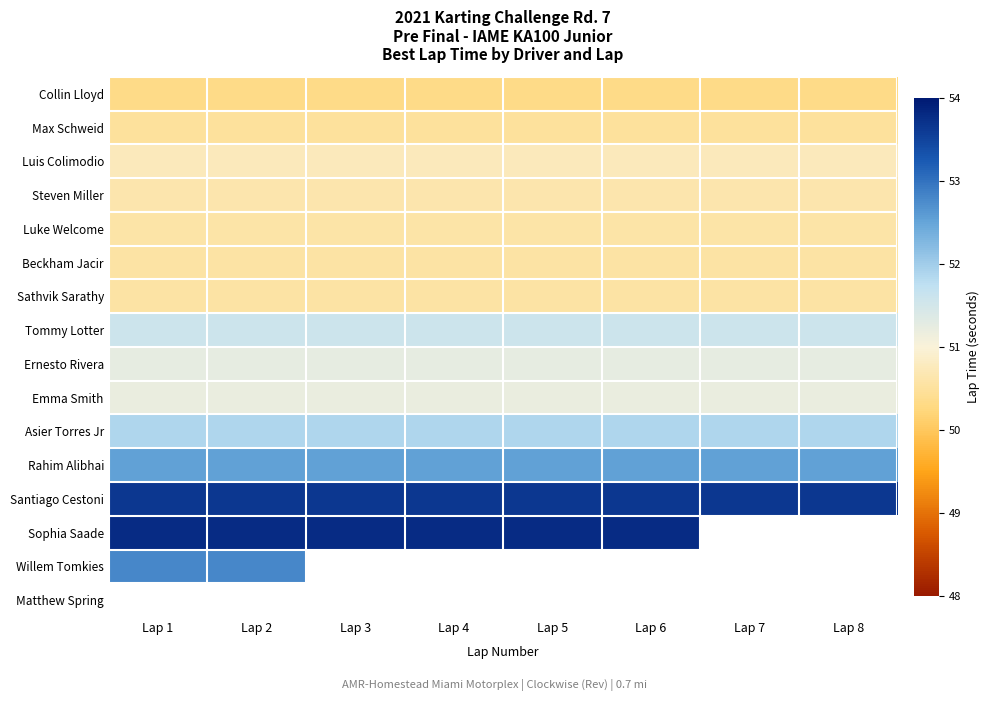

What is the minimum value shown in the chart?

50.3